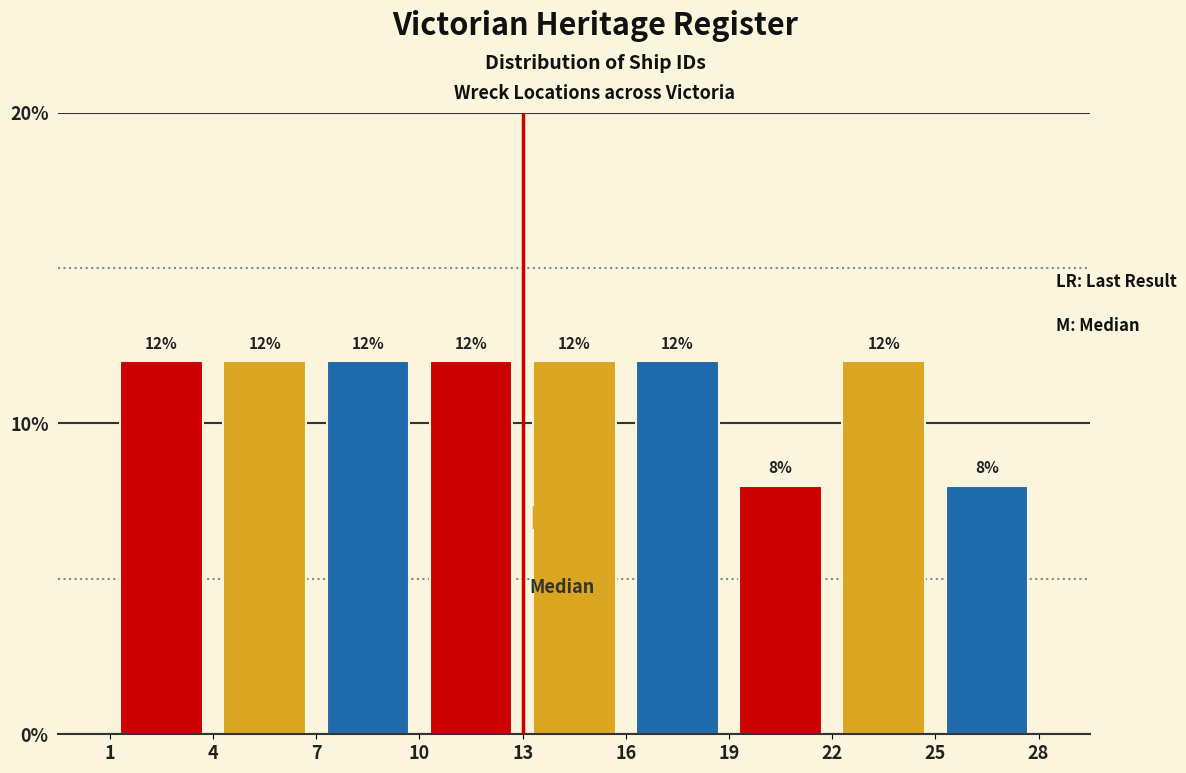

Reading left to right, transcribe this chart: for each bar, give the range it covers on the x-axis and its height.

1 to 4: 12
4 to 7: 12
7 to 10: 12
10 to 13: 12
13 to 16: 12
16 to 19: 12
19 to 22: 8
22 to 25: 12
25 to 28: 8